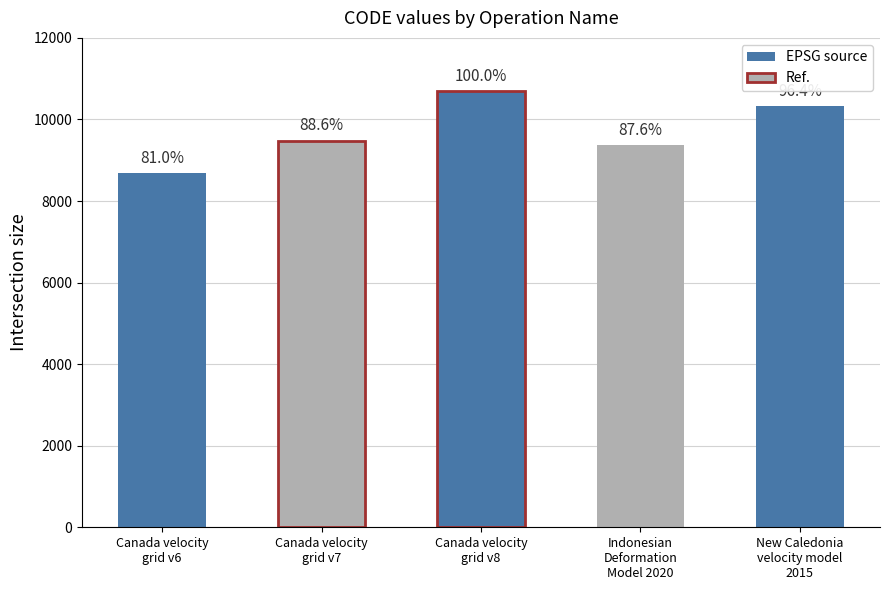

What is the difference between the second highest and second lowest values?

948